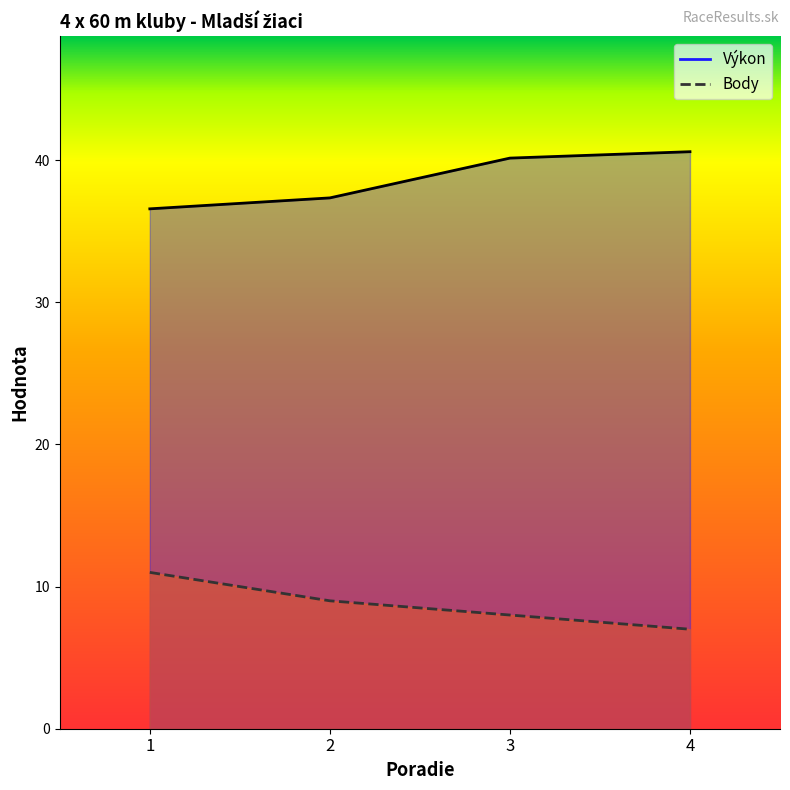

What is the difference between the Výkon values at 1 and 4?

4.0